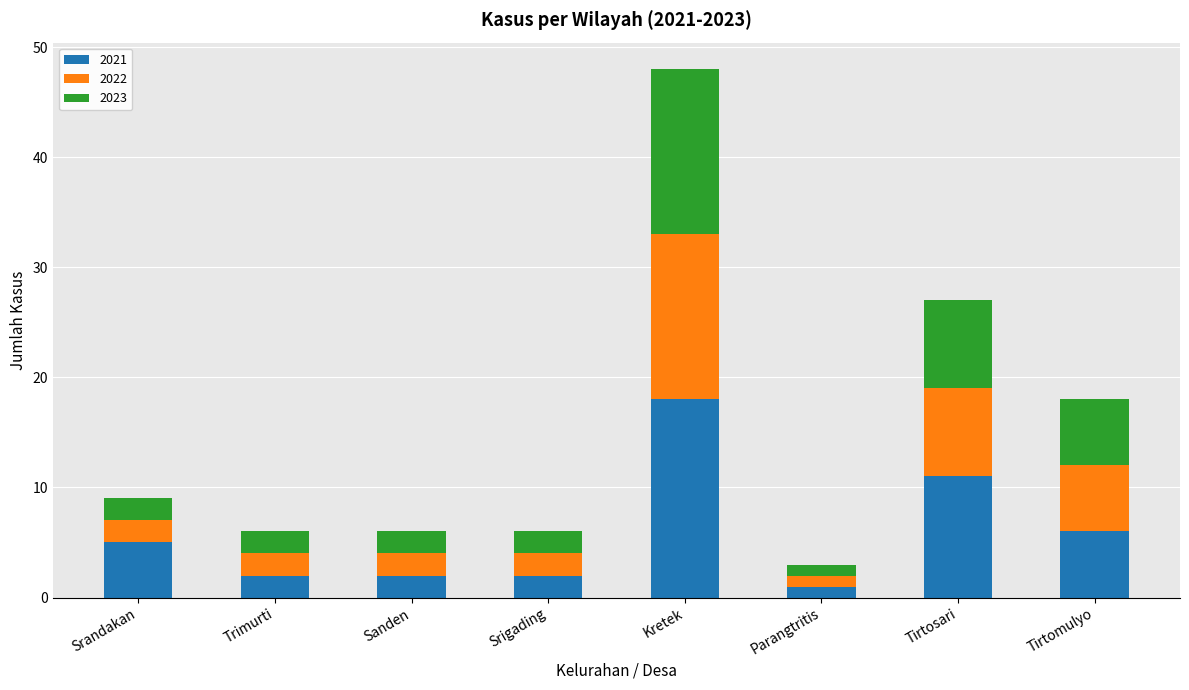

Reading left to right, what are the values for 2021?

Srandakan=5	Trimurti=2	Sanden=2	Srigading=2	Kretek=18	Parangtritis=1	Tirtosari=11	Tirtomulyo=6